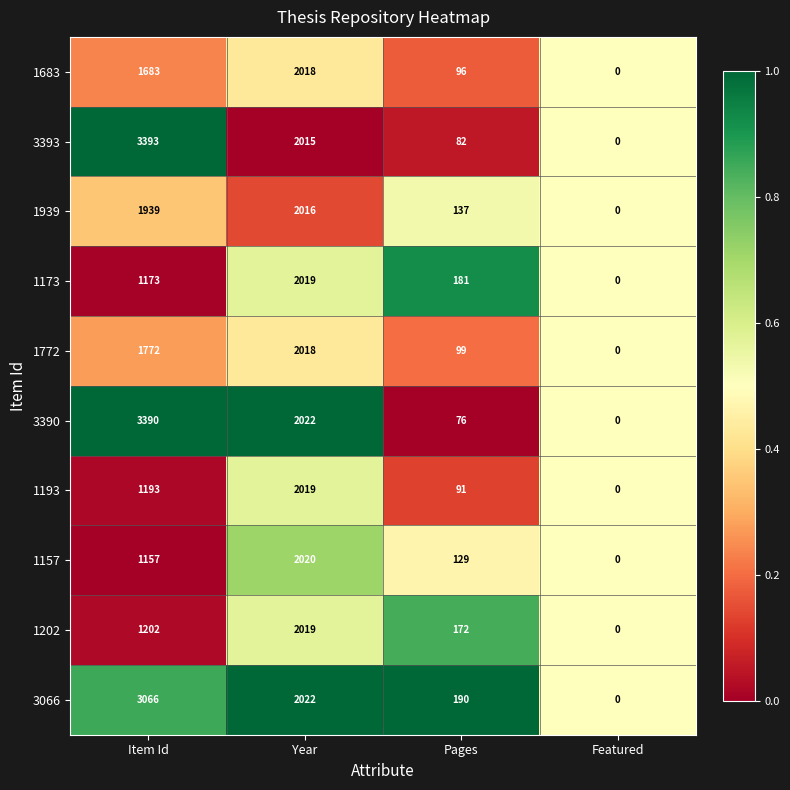

At which category is the sum across all series the highest?

Year